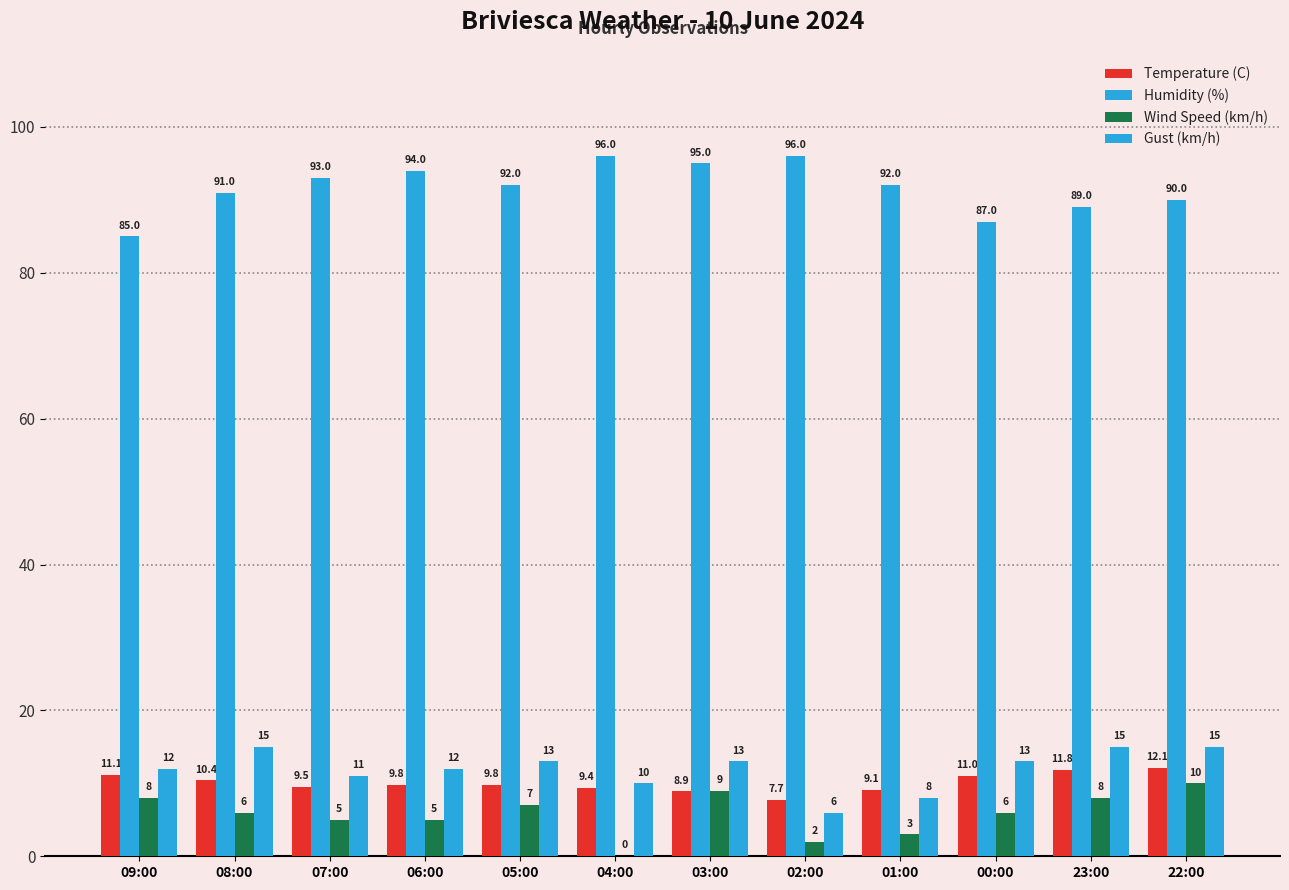

Is the value of Wind Speed (km/h) at 22:00 greater than the value of Temperature (C) at 05:00?

Yes